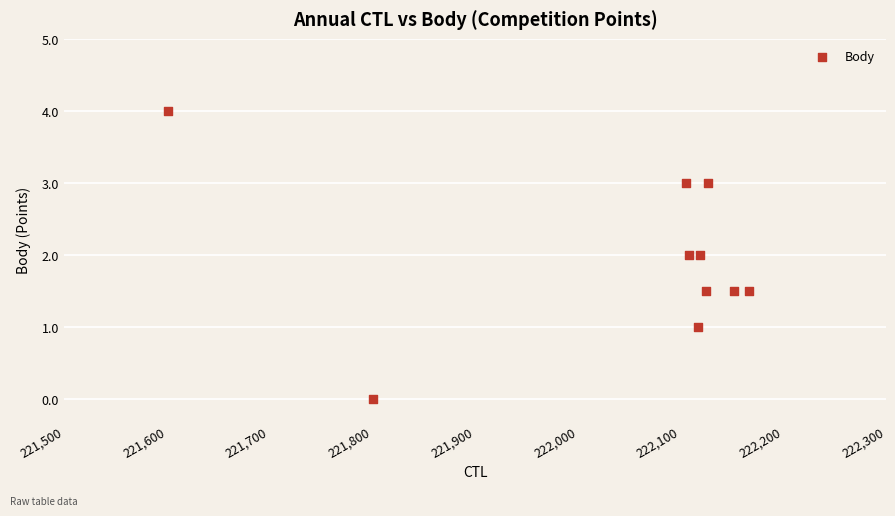

What is the average X value?

222042.2